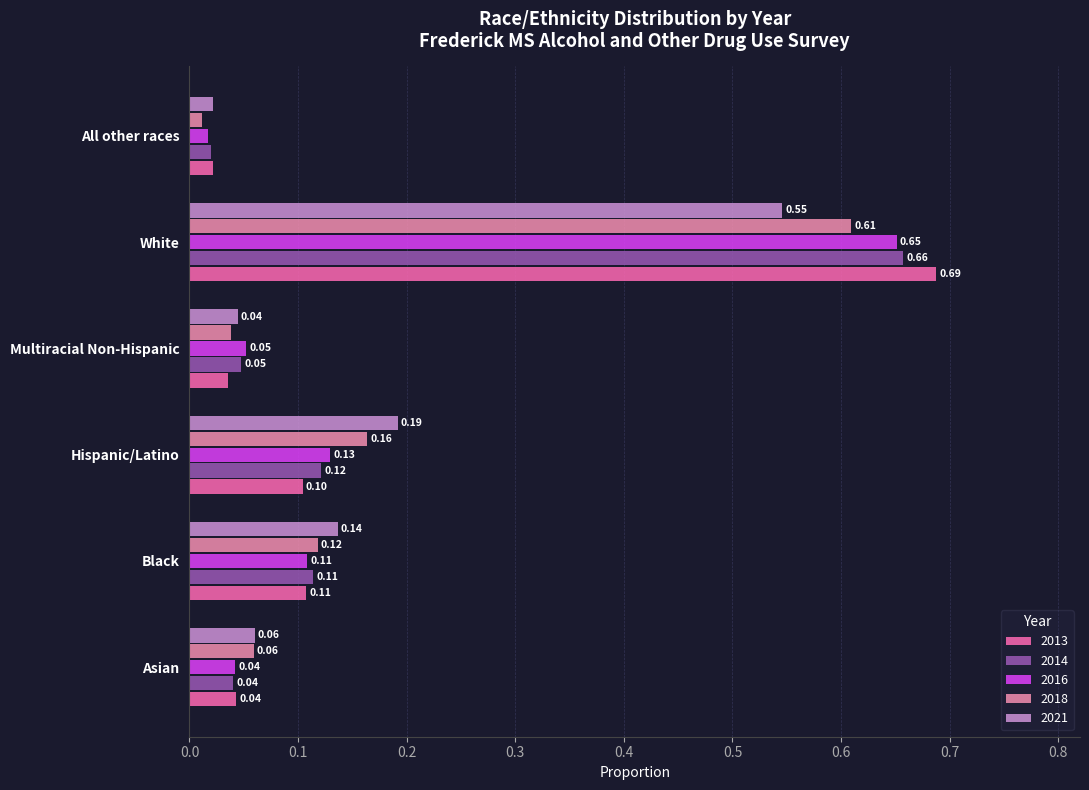

Reading left to right, extract all data points from this chart.

2013: Asian=0.0	Black=0.1	Hispanic/Latino=0.1	Multiracial Non-Hispanic=0.0	White=0.7	All other races=0.0
2014: Asian=0.0	Black=0.1	Hispanic/Latino=0.1	Multiracial Non-Hispanic=0.0	White=0.7	All other races=0.0
2016: Asian=0.0	Black=0.1	Hispanic/Latino=0.1	Multiracial Non-Hispanic=0.1	White=0.7	All other races=0.0
2018: Asian=0.1	Black=0.1	Hispanic/Latino=0.2	Multiracial Non-Hispanic=0.0	White=0.6	All other races=0.0
2021: Asian=0.1	Black=0.1	Hispanic/Latino=0.2	Multiracial Non-Hispanic=0.0	White=0.5	All other races=0.0